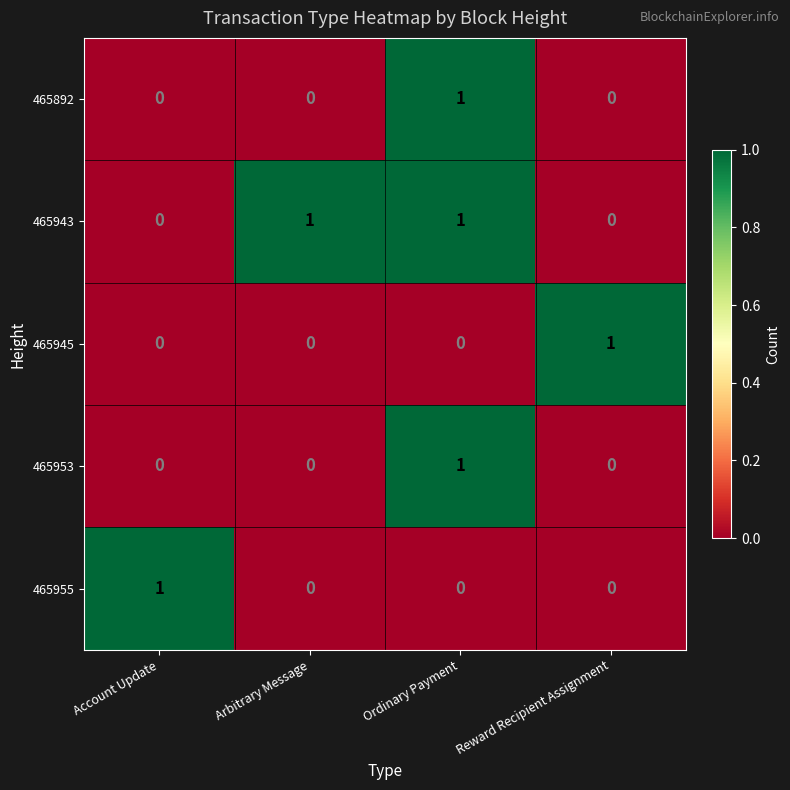

At which category is the sum across all series the highest?

Ordinary Payment